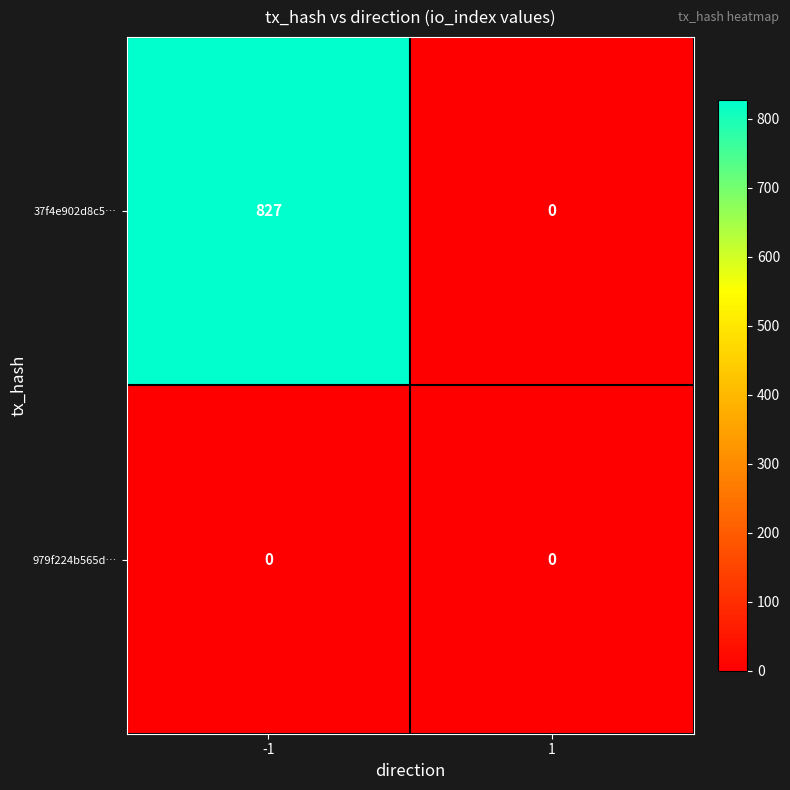

Is it true that 979f224b565d… equals 0 at 1?

True